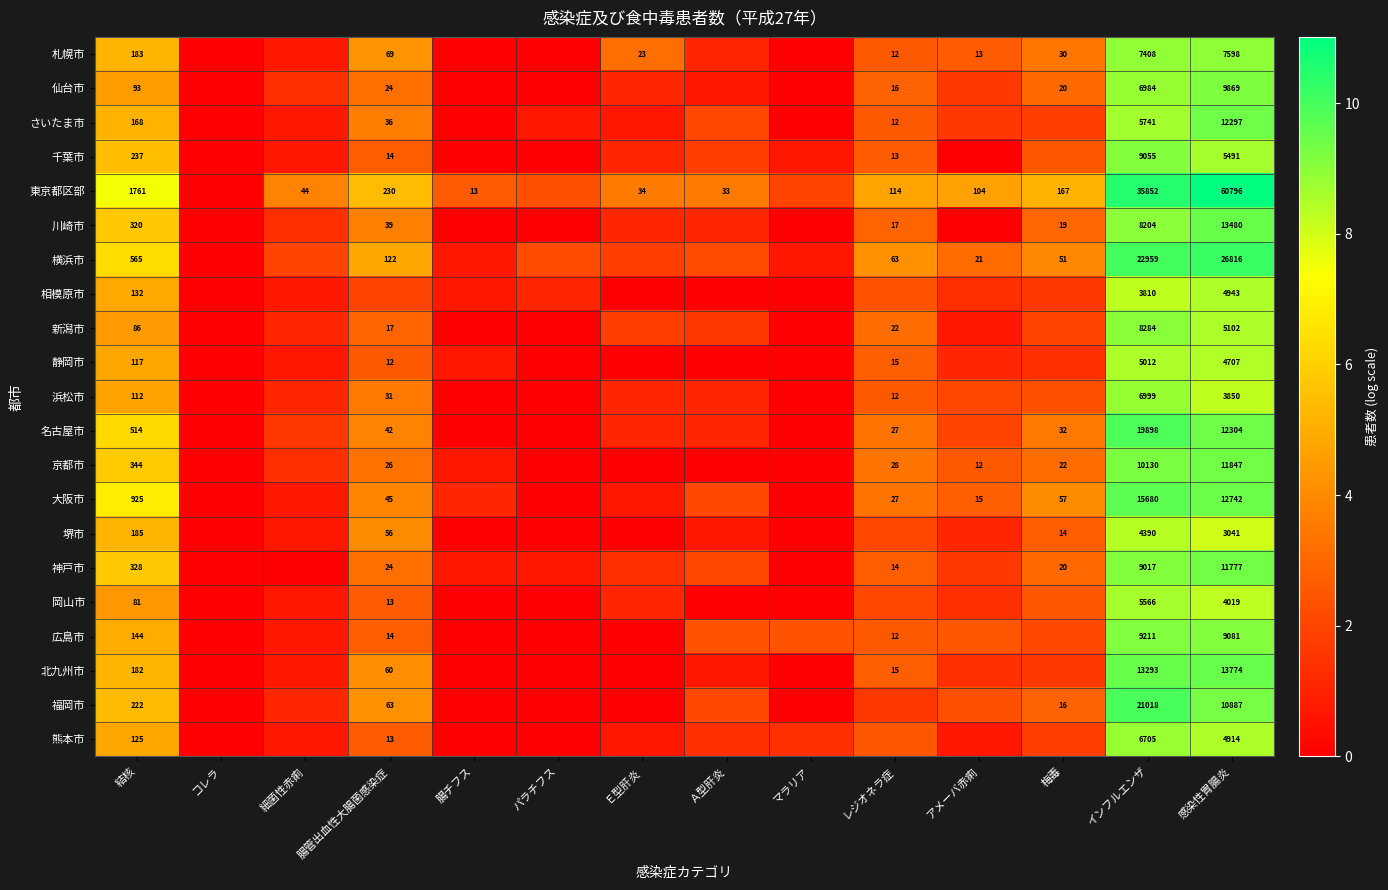

Is the value of さいたま市 at 腸管出血性大腸菌感染症 greater than the value of 京都市 at 感染性胃腸炎?

No